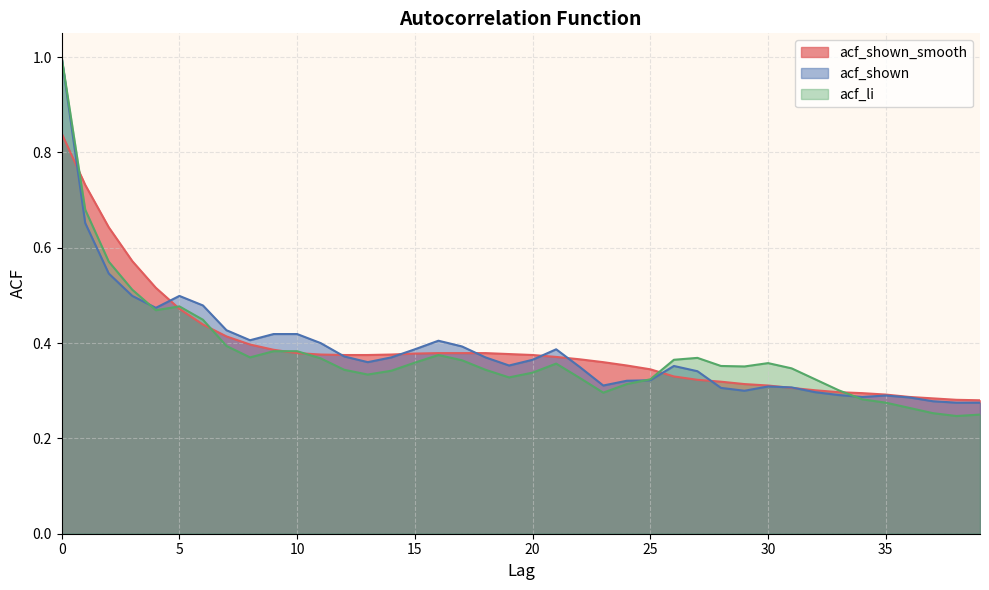

How many interior local peaks does the acf_shown series have?

6